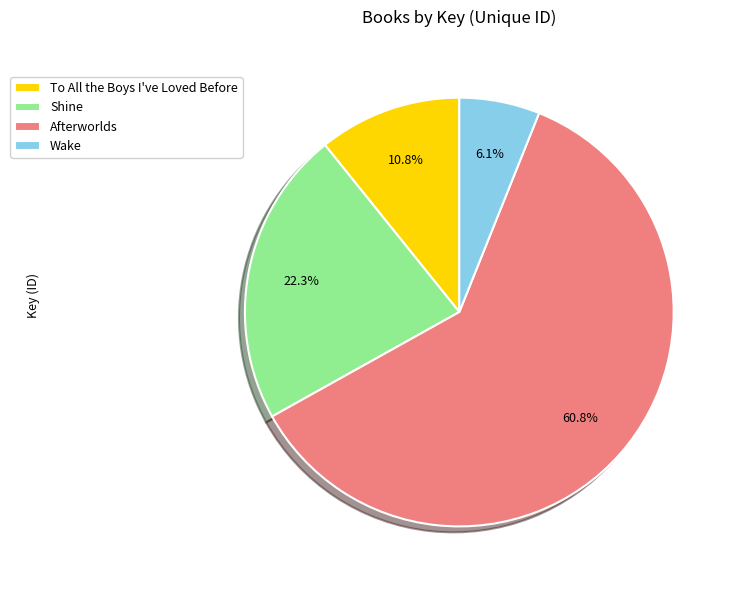

Which has a higher value, Shine or Wake?

Shine